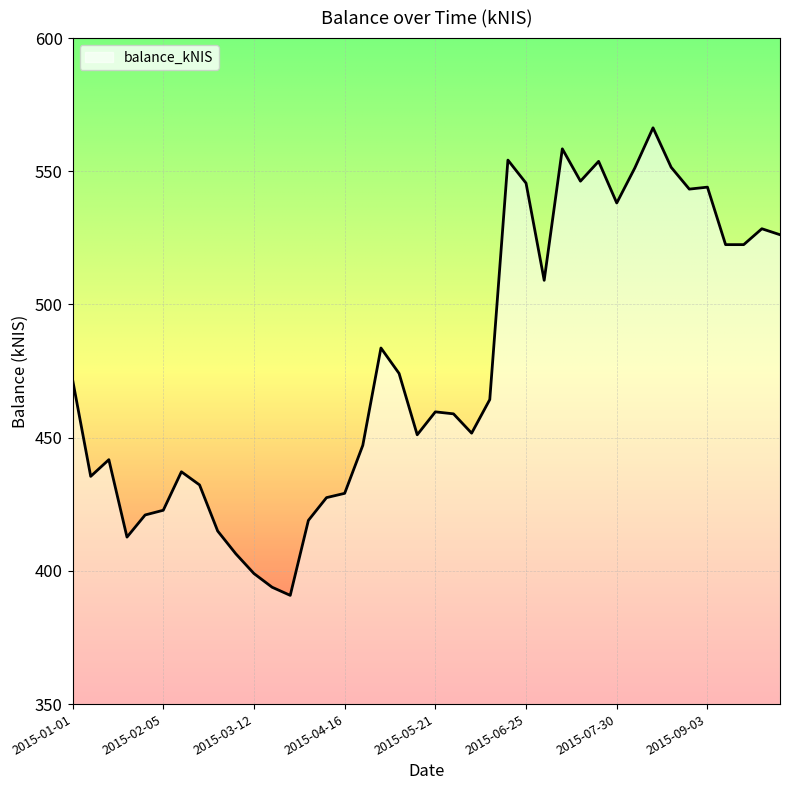

What is the smallest value displayed?

390.8